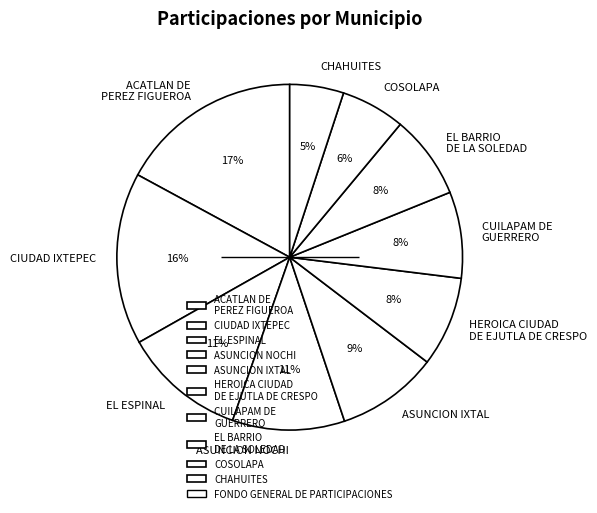

Which slice is the largest?

ACATLAN DE PEREZ FIGUEROA